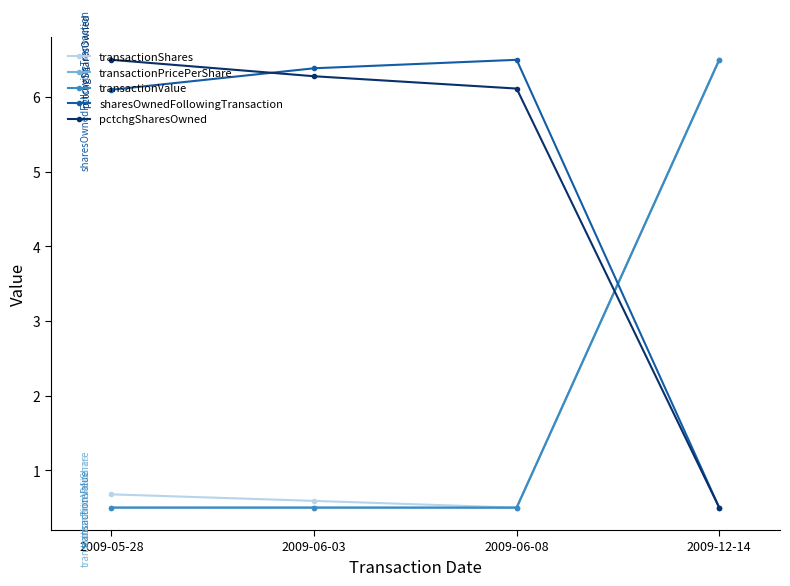

Is the value of transactionShares at 2009-05-28 greater than the value of sharesOwnedFollowingTransaction at 2009-06-03?

No